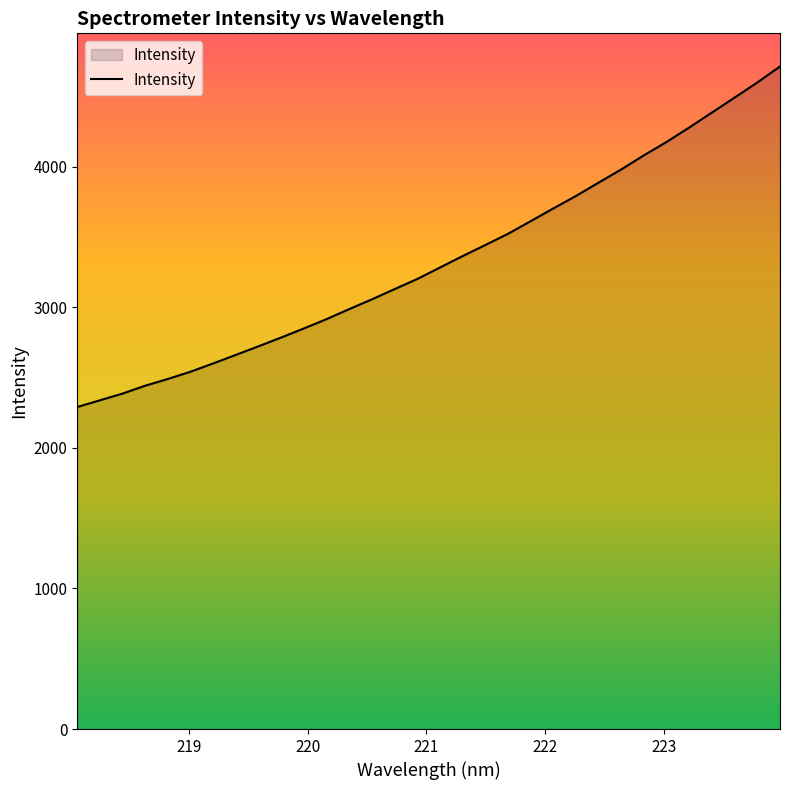

What is the greatest value displayed?

4712.1